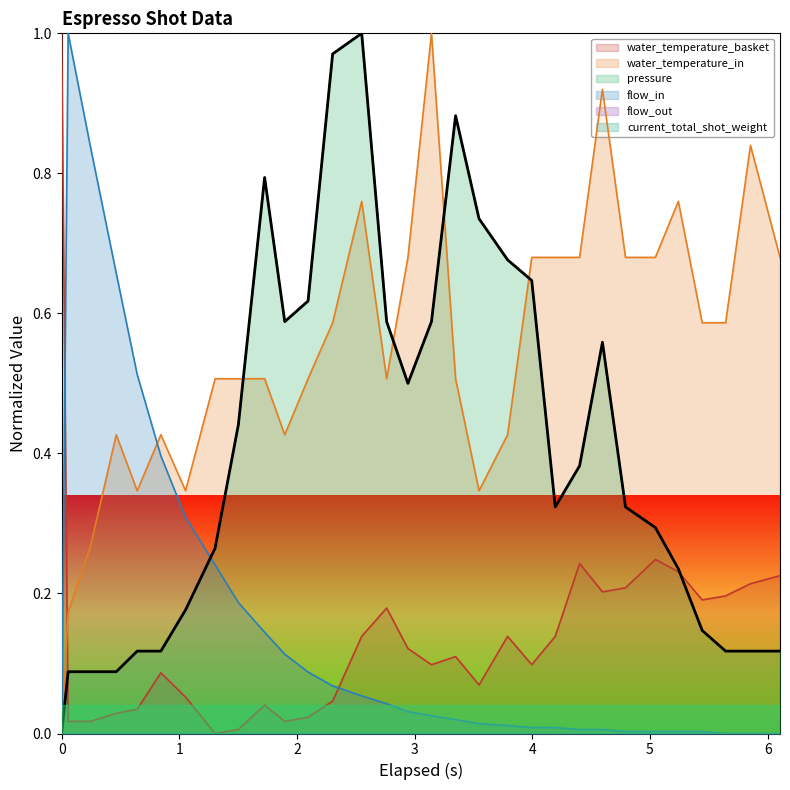

Is the value of water_temperature_basket at 12 greater than the value of flow_in at 30?

Yes